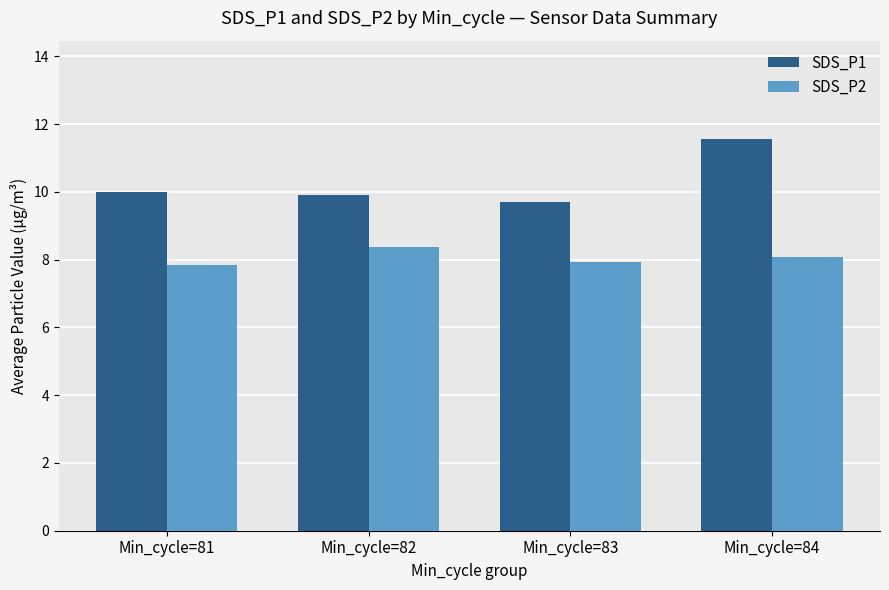

What is the difference between the highest and lowest values at Min_cycle=83?

1.8